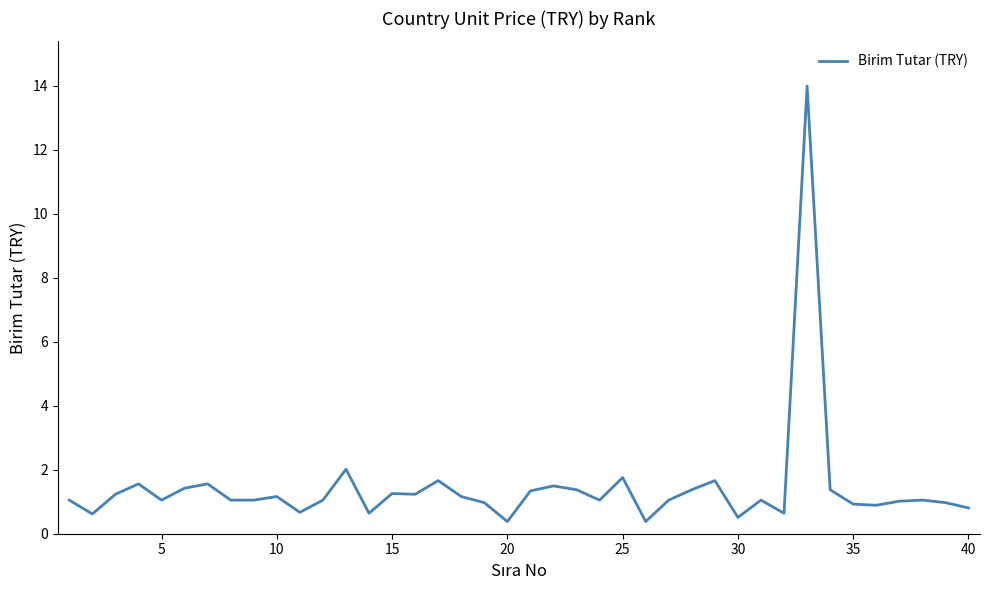

What is the maximum value shown in the chart?

14.0